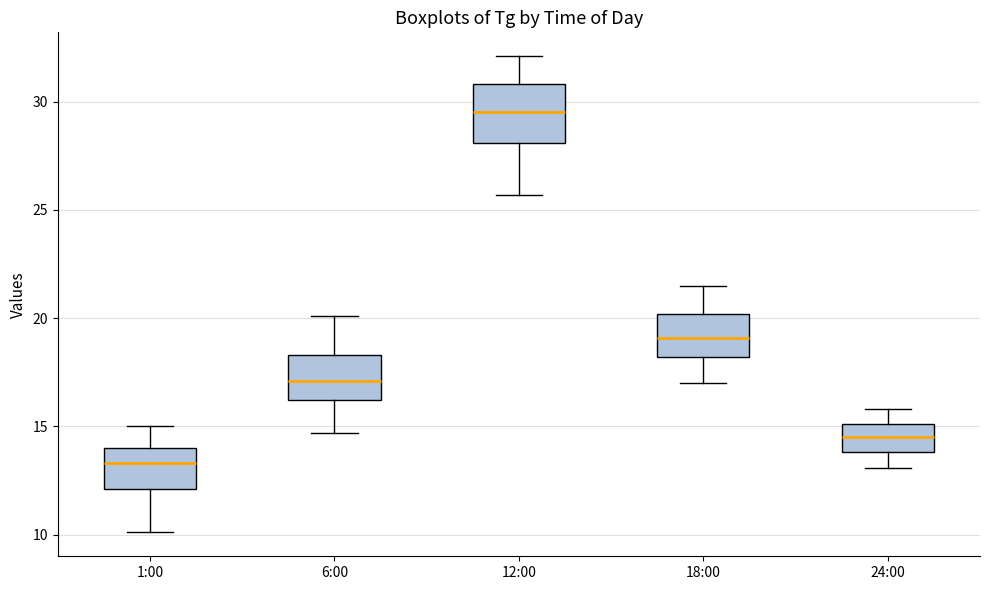

Where is the upper edge of the box for 12:00 on the y-axis? The values are not printed on the chart, so give them approximately, as read against the axis.

31.0